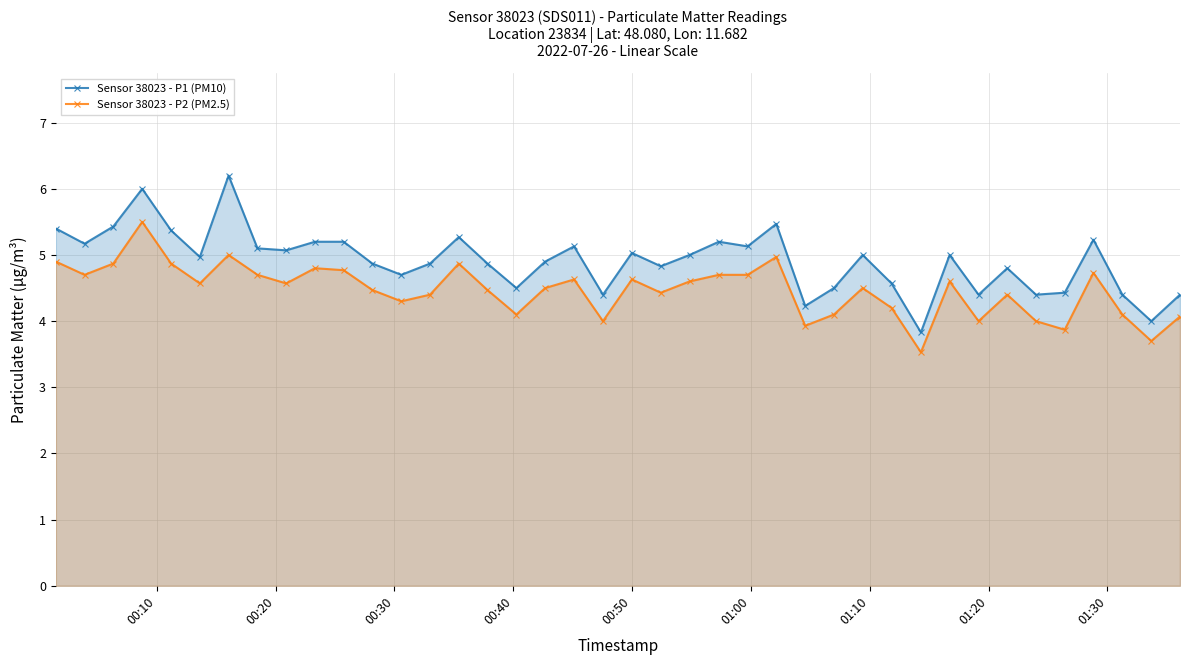

What is the difference between the second highest and minimum values in the Sensor 38023 - P1 (PM10) series?

2.2